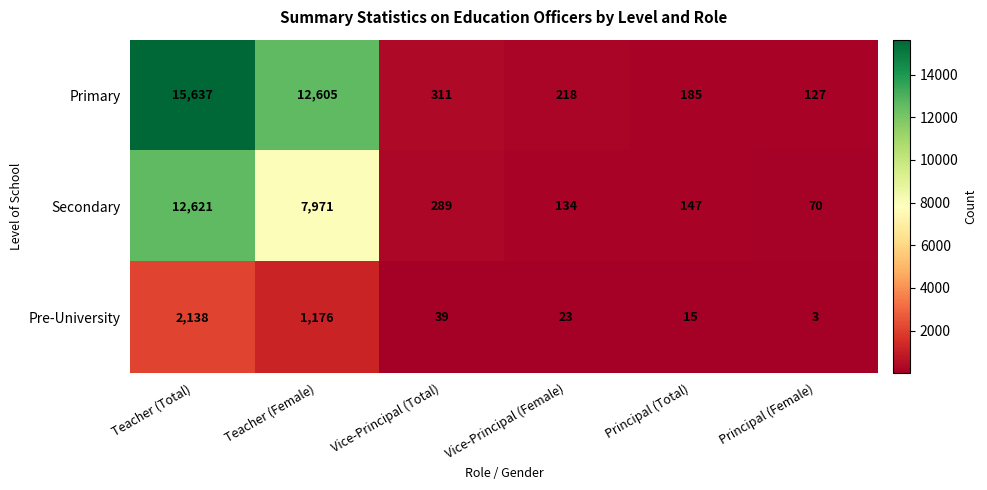

Reading left to right, list all the values displayed in this chart.

Primary: Teacher (Total)=15637	Teacher (Female)=12605	Vice-Principal (Total)=311	Vice-Principal (Female)=218	Principal (Total)=185	Principal (Female)=127
Secondary: Teacher (Total)=12621	Teacher (Female)=7971	Vice-Principal (Total)=289	Vice-Principal (Female)=134	Principal (Total)=147	Principal (Female)=70
Pre-University: Teacher (Total)=2138	Teacher (Female)=1176	Vice-Principal (Total)=39	Vice-Principal (Female)=23	Principal (Total)=15	Principal (Female)=3